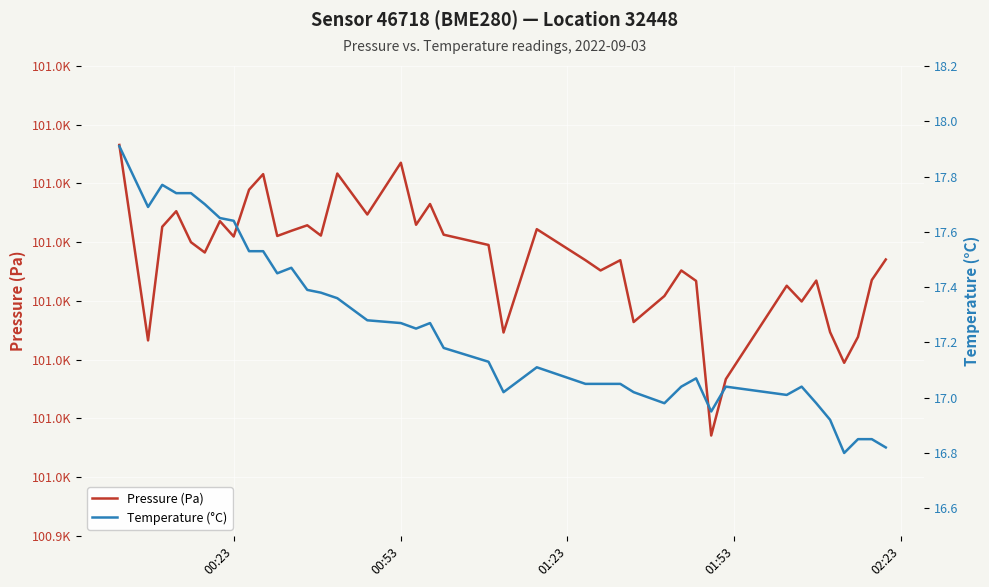

True or false: Pressure (Pa) and Temperature (°C) cross at least once.

False